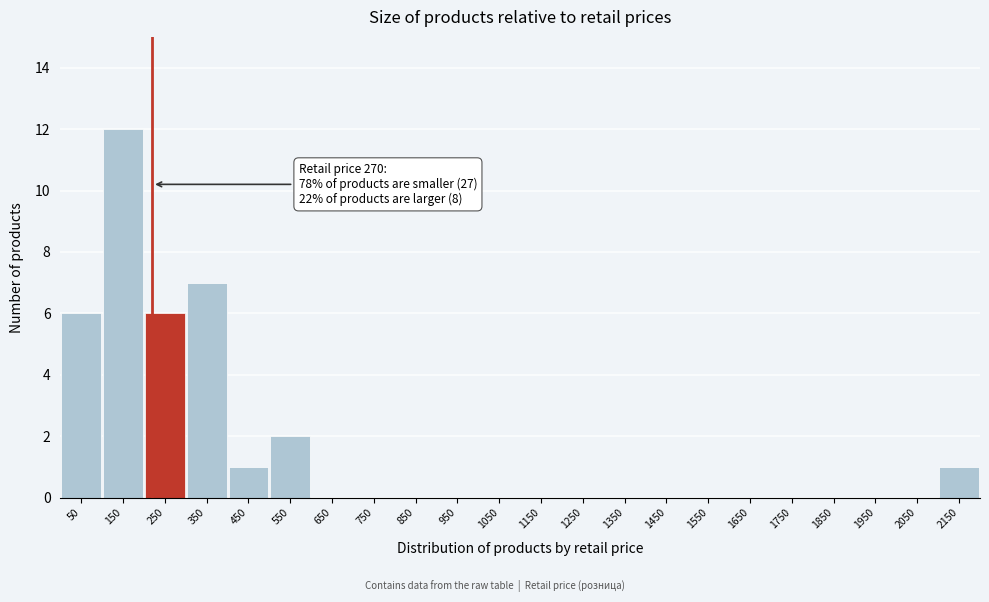

Reading right to left, list all the values displayed in this chart.

2150=1	2050=0	1950=0	1850=0	1750=0	1650=0	1550=0	1450=0	1350=0	1250=0	1150=0	1050=0	950=0	850=0	750=0	650=0	550=2	450=1	350=7	250=6	150=12	50=6